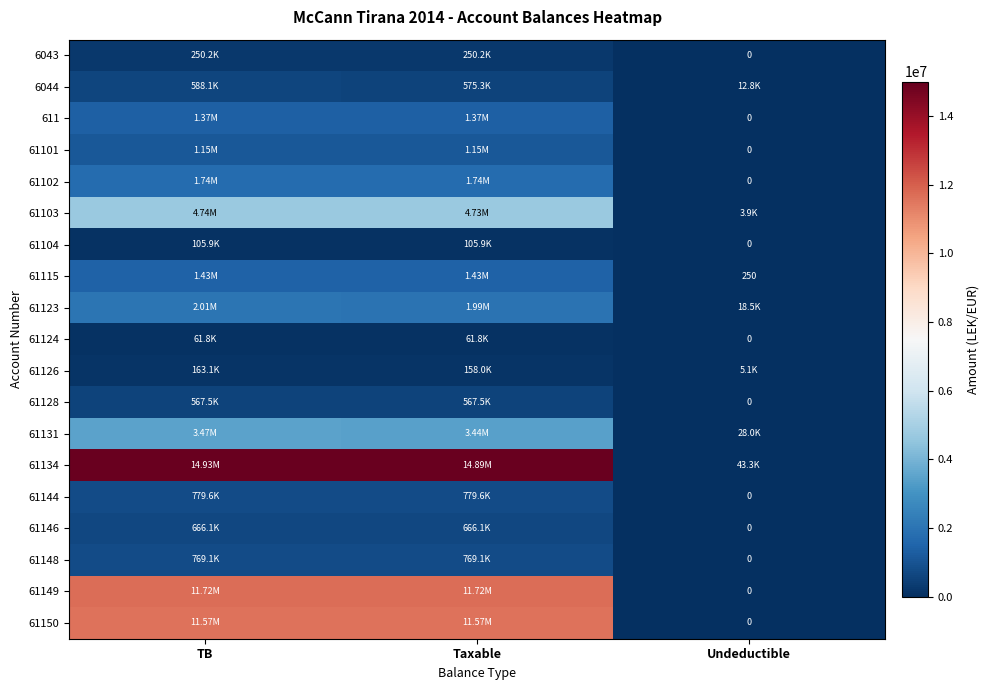

What is the difference between the highest and lowest values at Taxable?

14826046.6